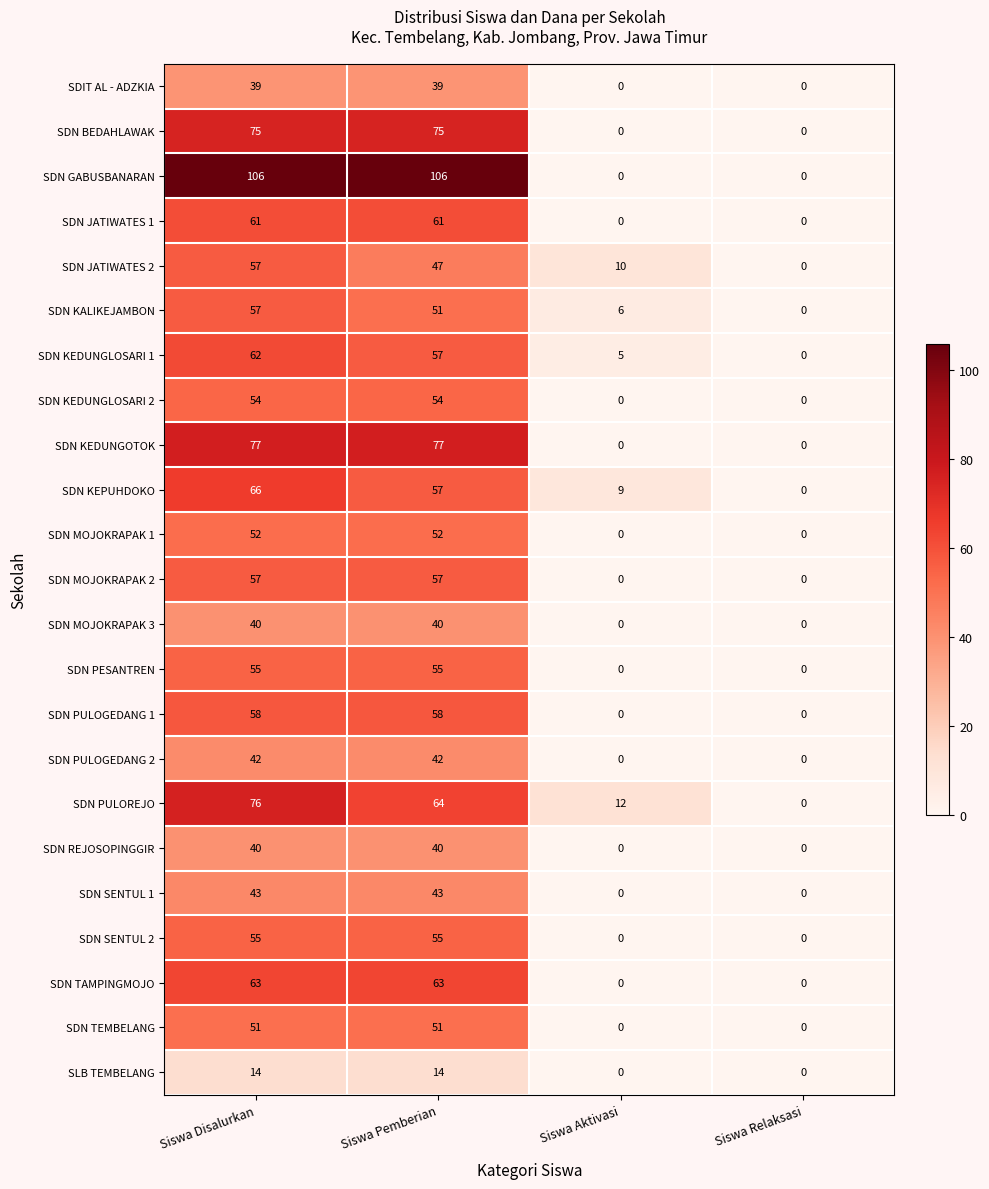

What is the maximum value for SDN TEMBELANG?

51